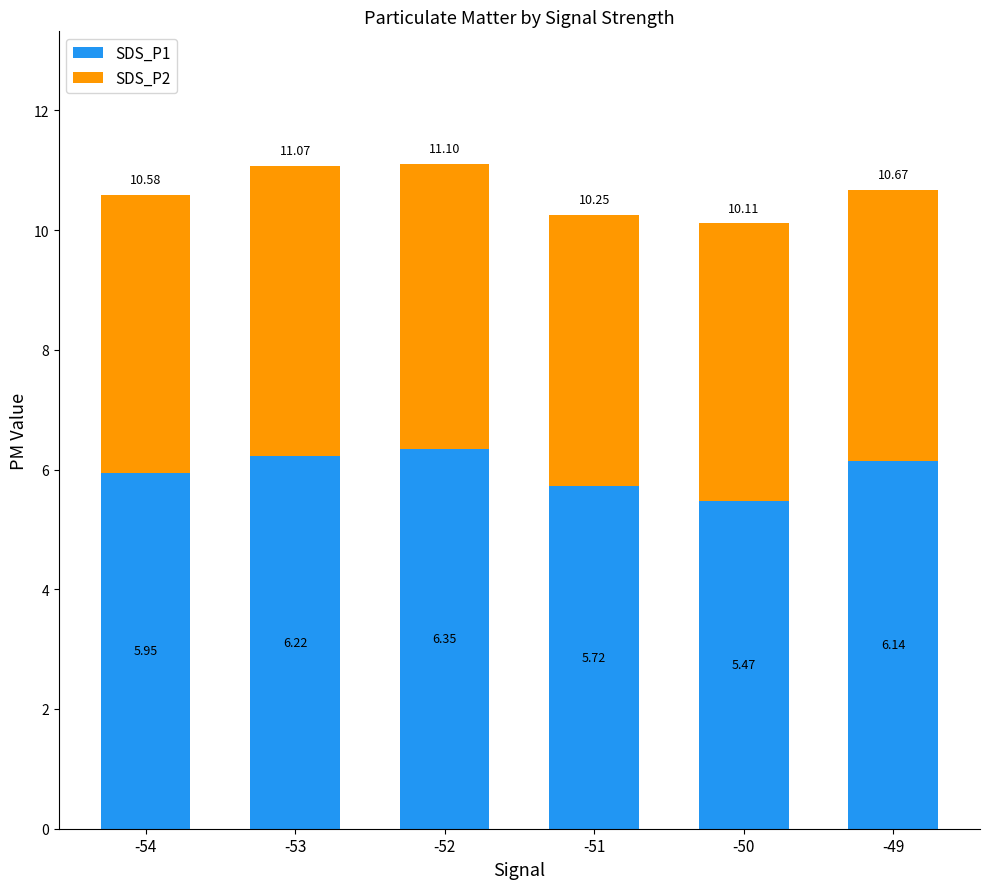

Are the bars horizontal?

No